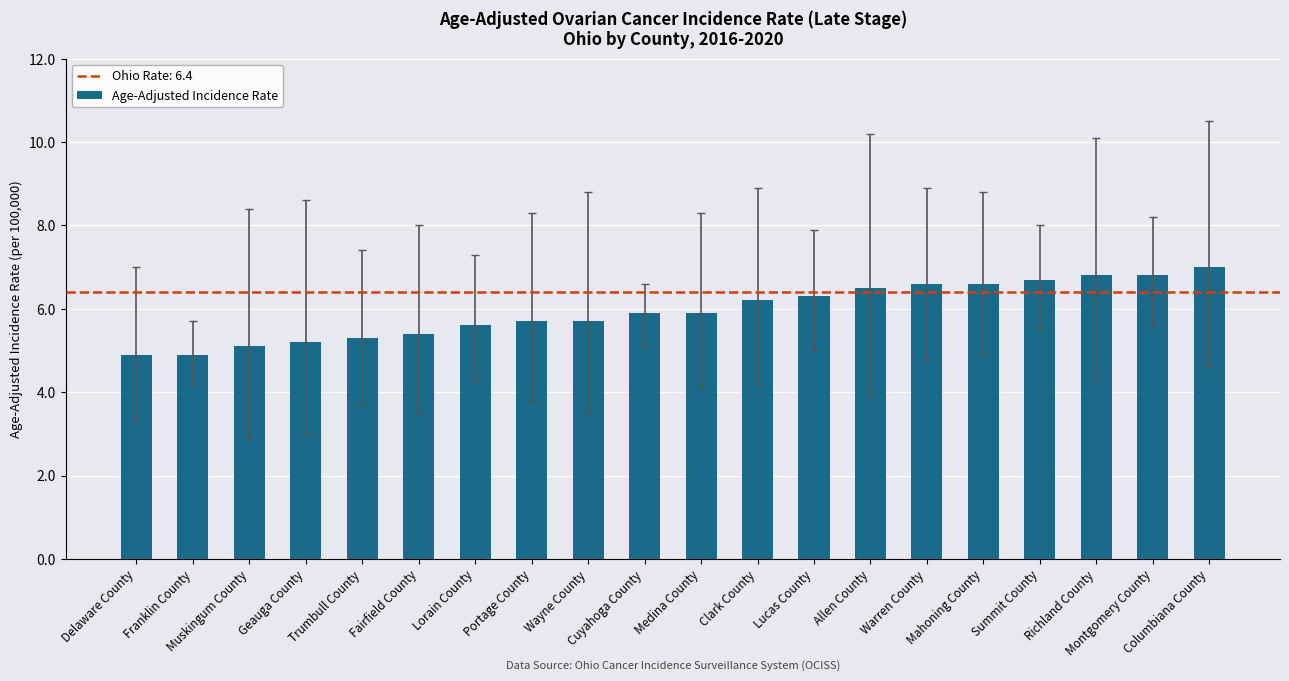

True or false: the data shows 6.8 at Montgomery County.

True